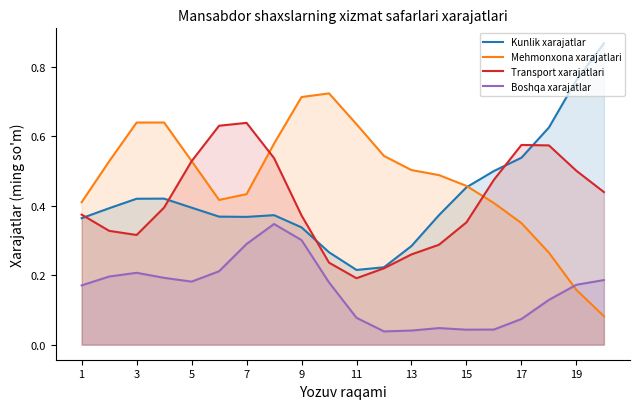

How many lines are shown in the chart?

4